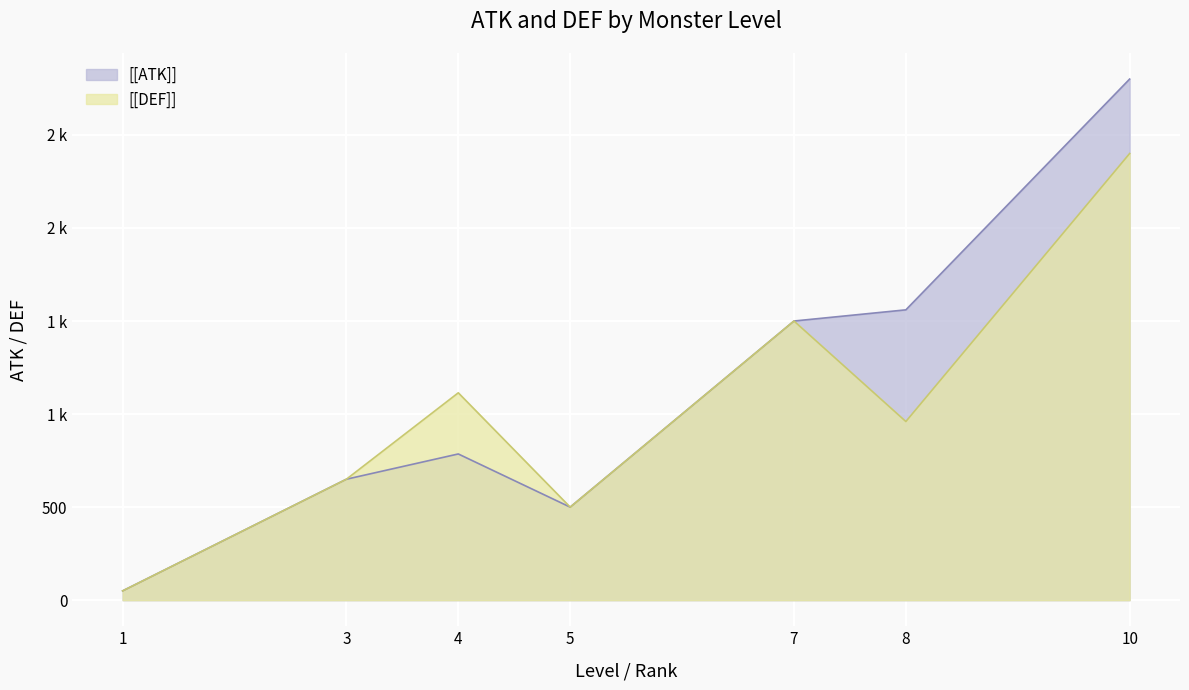

Reading right to left, list all the values displayed in this chart.

[[ATK]]: 10=2800.0	8=1560.0	7=1500.0	5=500.0	4=785.7	3=650.0	1=50.0
[[DEF]]: 10=2400.0	8=960.0	7=1500.0	5=500.0	4=1114.3	3=650.0	1=50.0